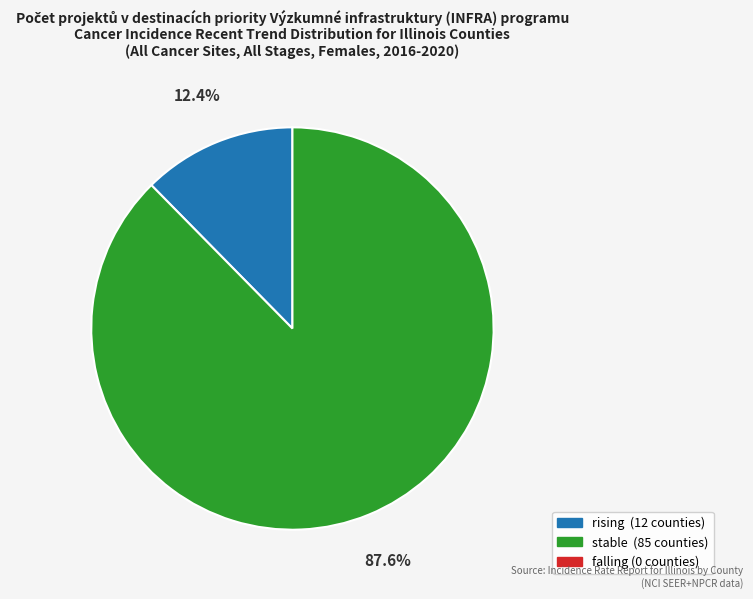

Is there any slice that represents more than half of the pie?

Yes